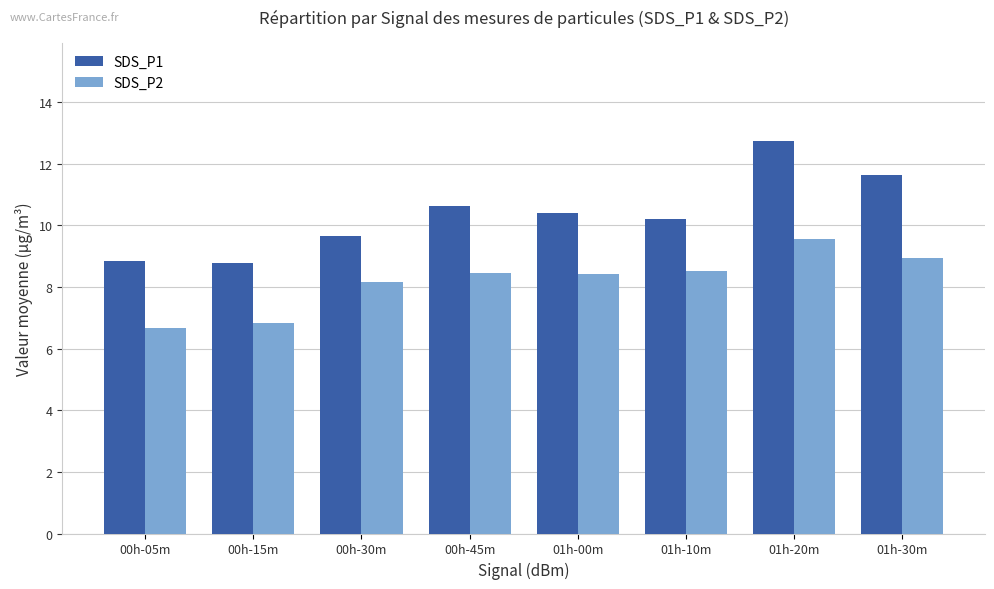

Which series has the largest total across all categories?

SDS_P1